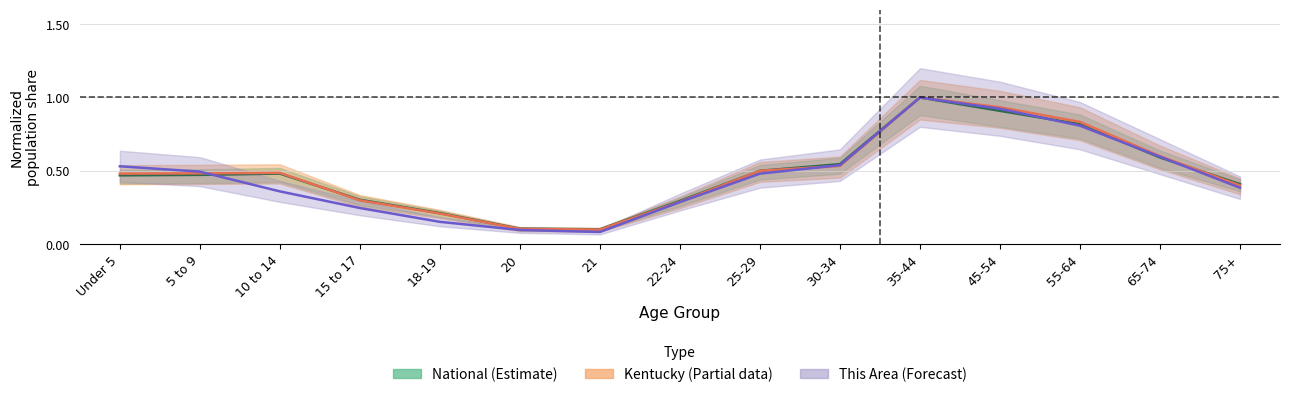

True or false: National has a value of 0.4 at 18-19.

False